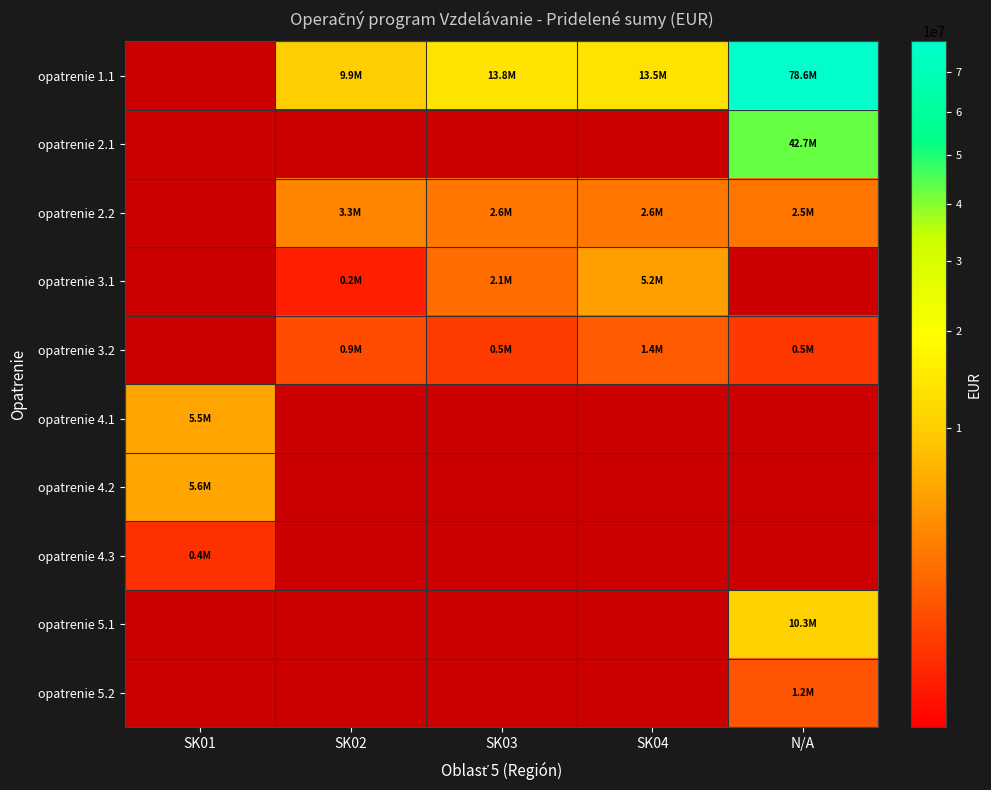

How many values in the opatrenie 1.1 series exceed 9886775?

4